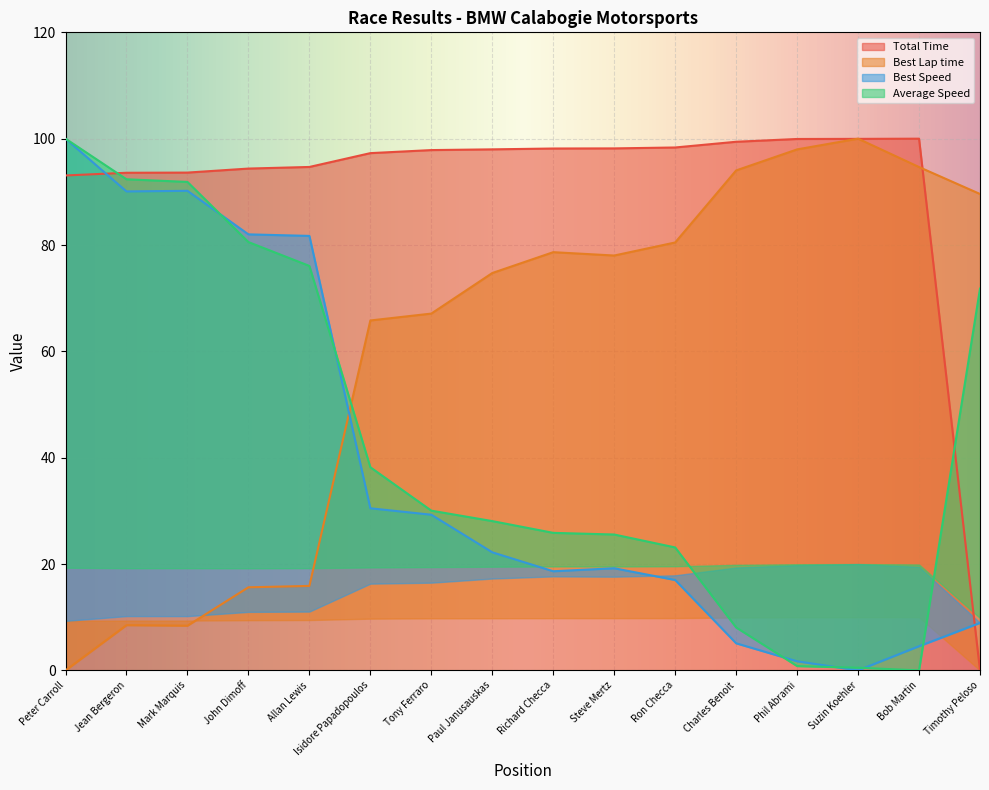

What is the difference between the maximum and minimum values in the Average Speed series?

100.0